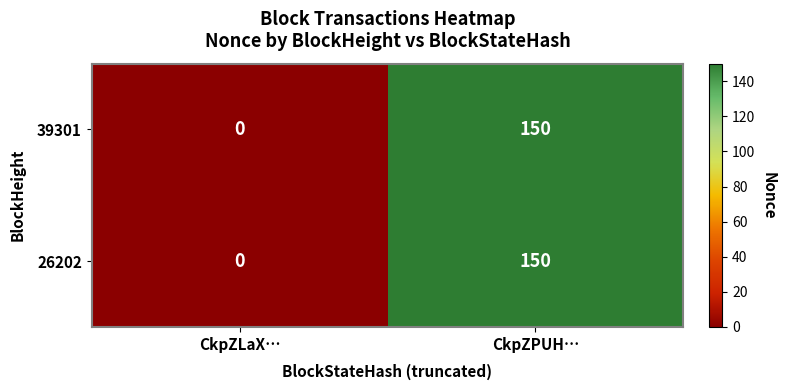

What is the maximum value shown in the chart?

150